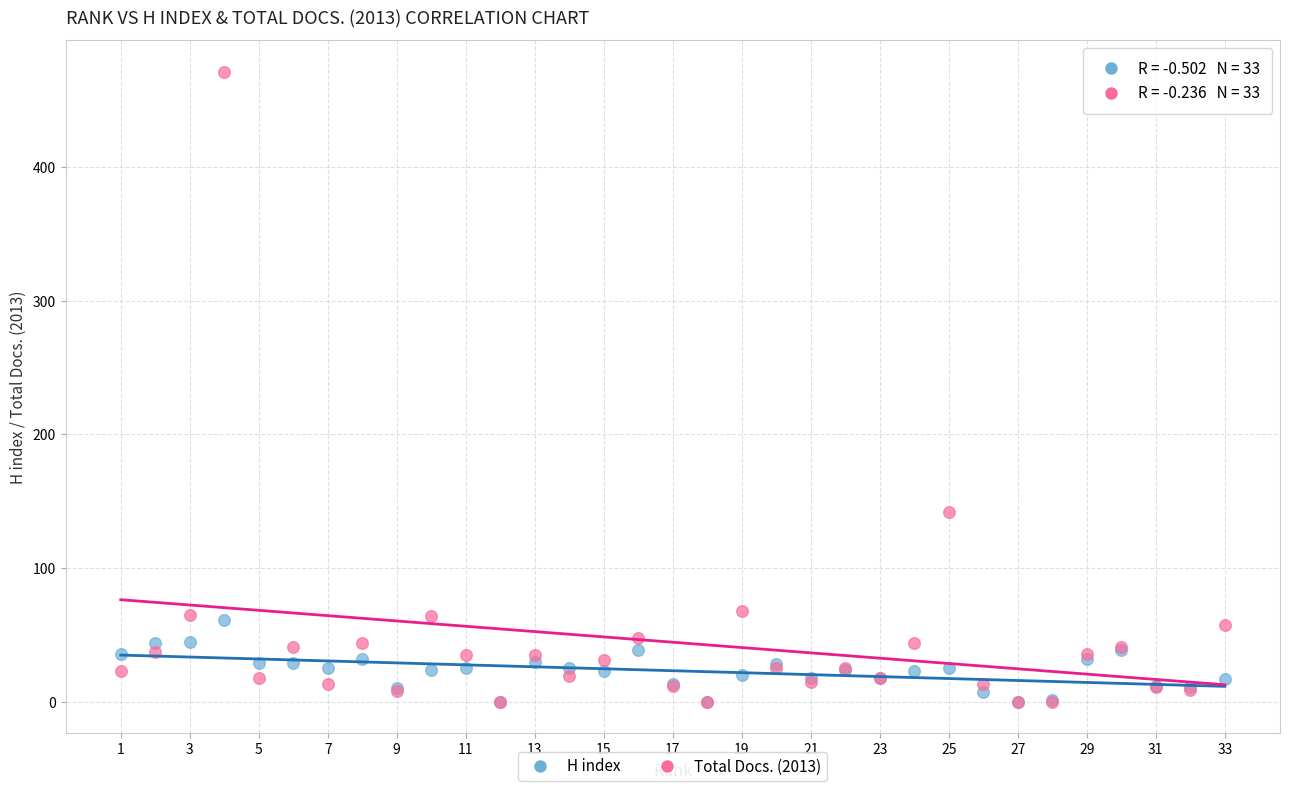

Across all series, what Y value is closest to 235?

142